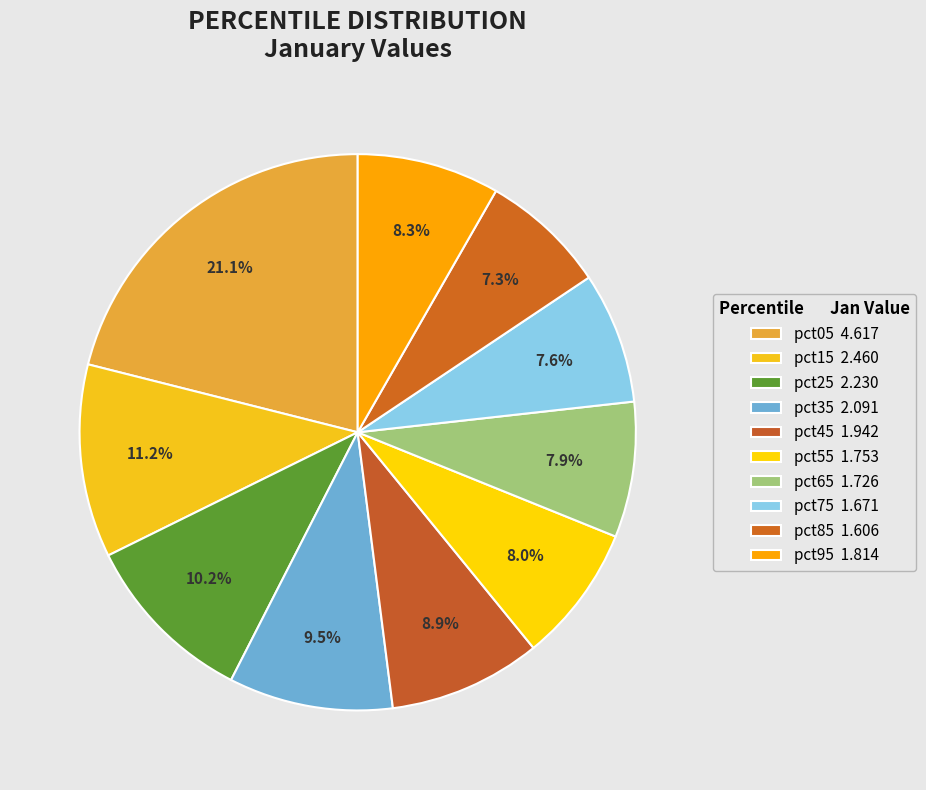

Is it true that pct15 is 11% of the pie?

True